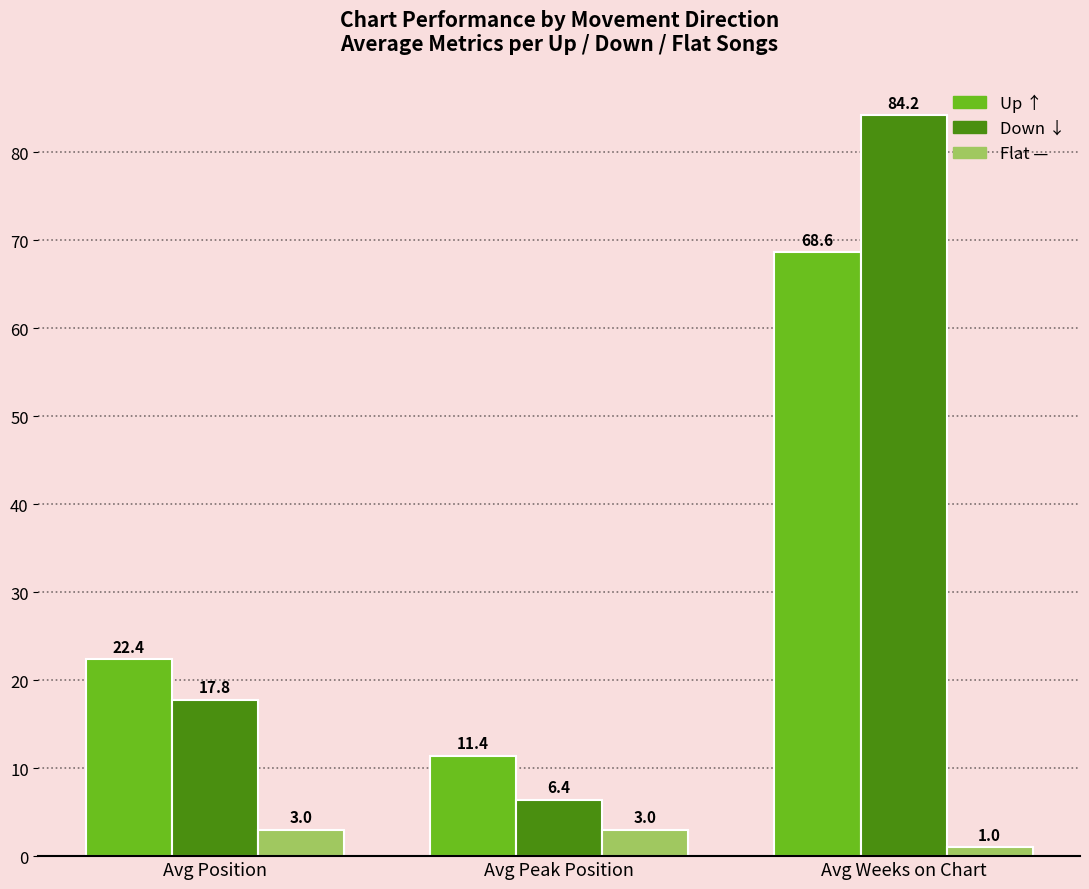

What is the difference between the highest and lowest values at Avg Weeks on Chart?

83.2